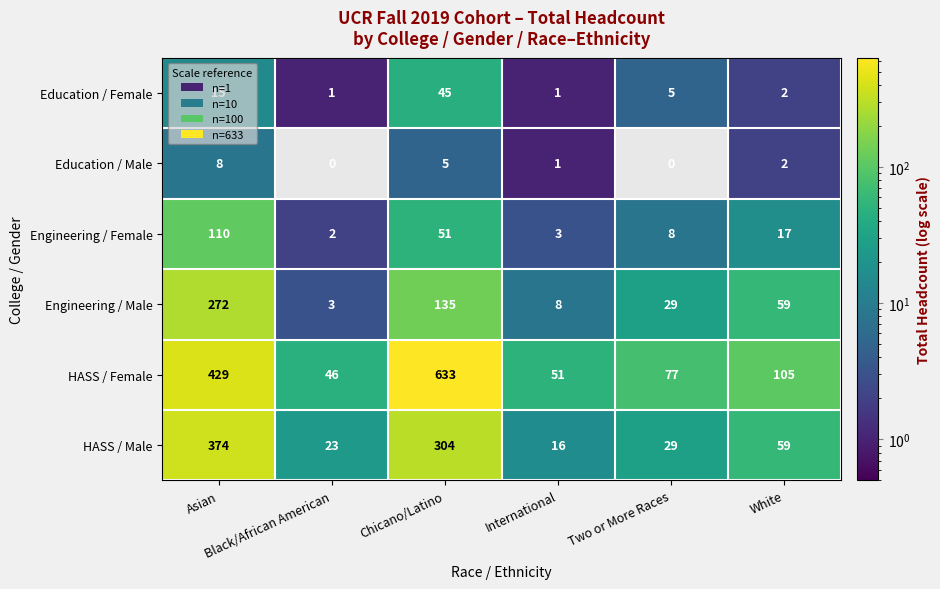

Which series has the widest spread of values?

HASS / Female